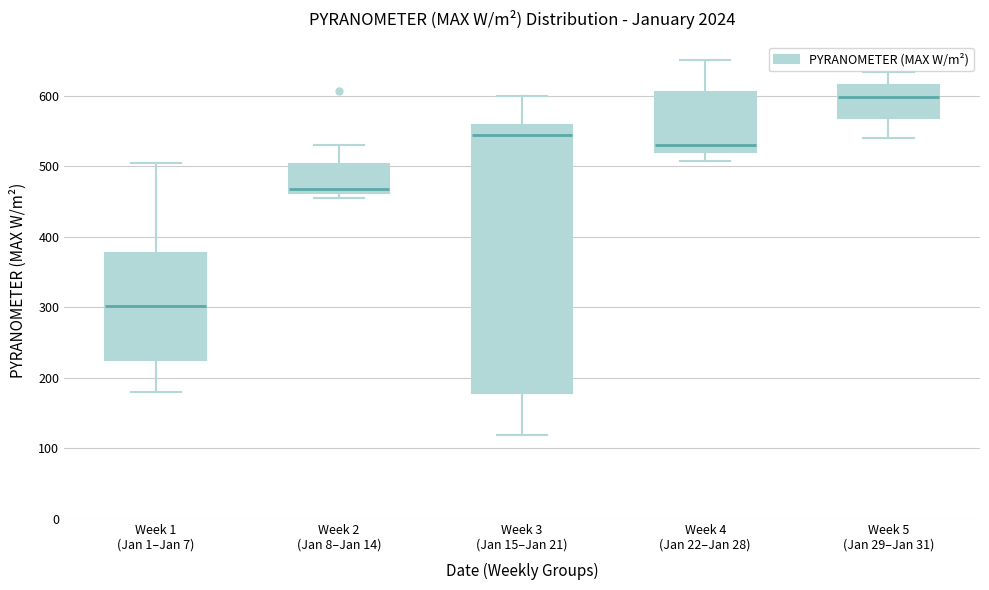

Reading left to right, read every box against the y-axis: the position of its median line, the range the box covers, and the ends of its whiskers. The values are not printed on the chart, so give them approximately, as read against the axis.

Week 1 (Jan 1–Jan 7): median 300, box 230 to 380, whiskers 180 to 500
Week 2 (Jan 8–Jan 14): median 470, box 460 to 500, whiskers 450 to 530
Week 3 (Jan 15–Jan 21): median 540, box 180 to 560, whiskers 120 to 600
Week 4 (Jan 22–Jan 28): median 530, box 520 to 610, whiskers 510 to 650
Week 5 (Jan 29–Jan 31): median 600, box 570 to 620, whiskers 540 to 630